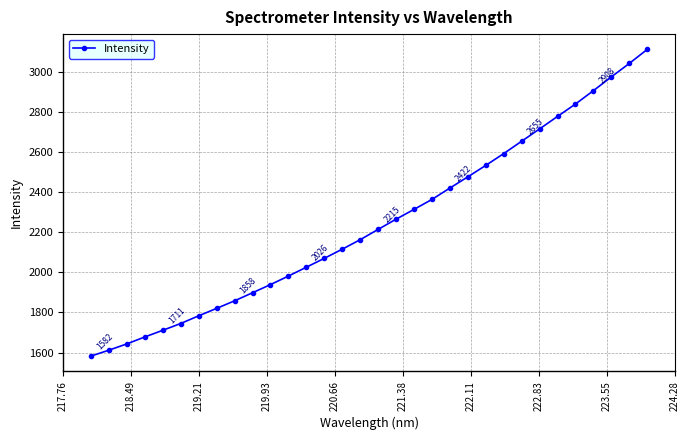

True or false: the data has more than 2 interior local peaks.

False